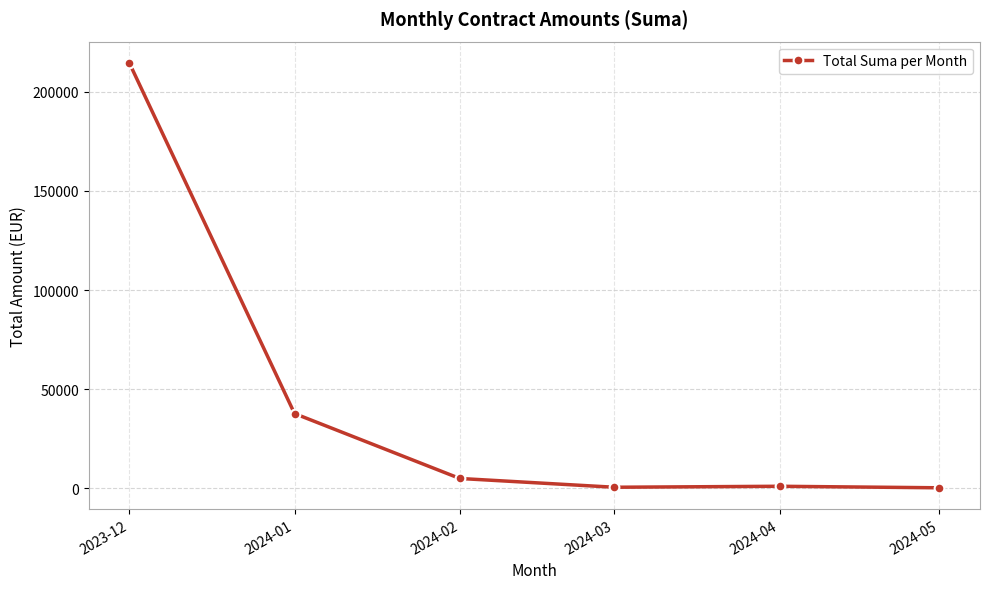

Between 2024-05 and 2024-01, which is larger?

2024-01